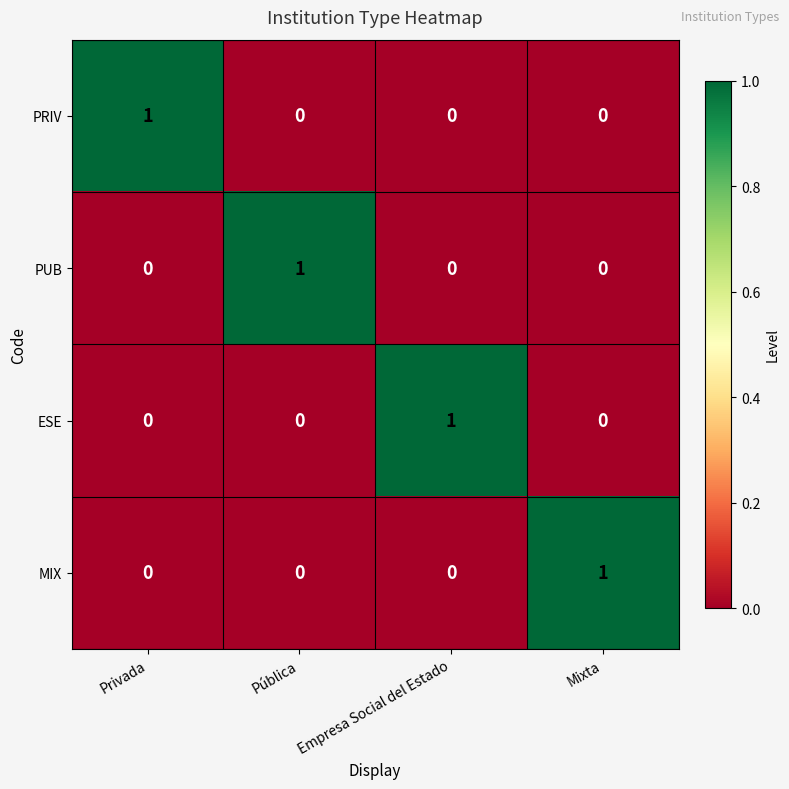

What is the total value across all series at Privada?

1